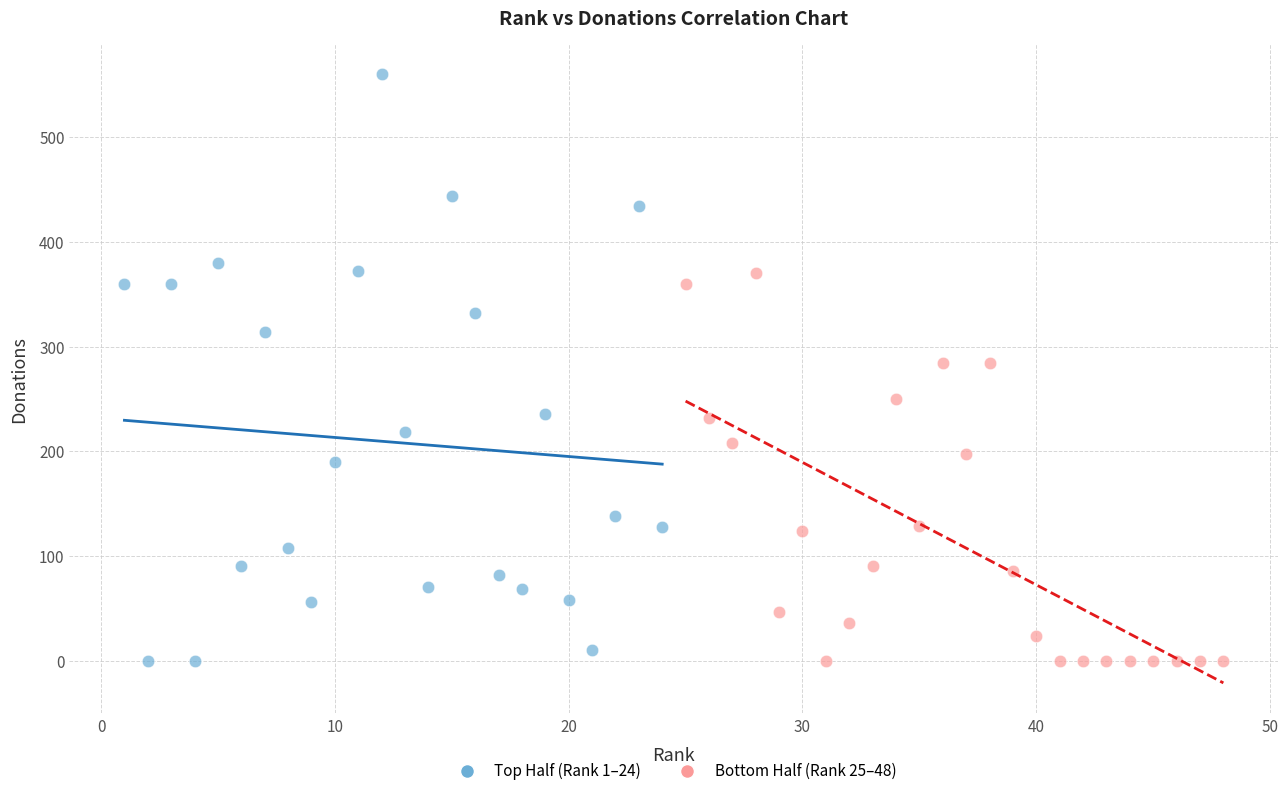

Which series reaches the maximum Y coordinate?

Top Half (Rank 1–24)